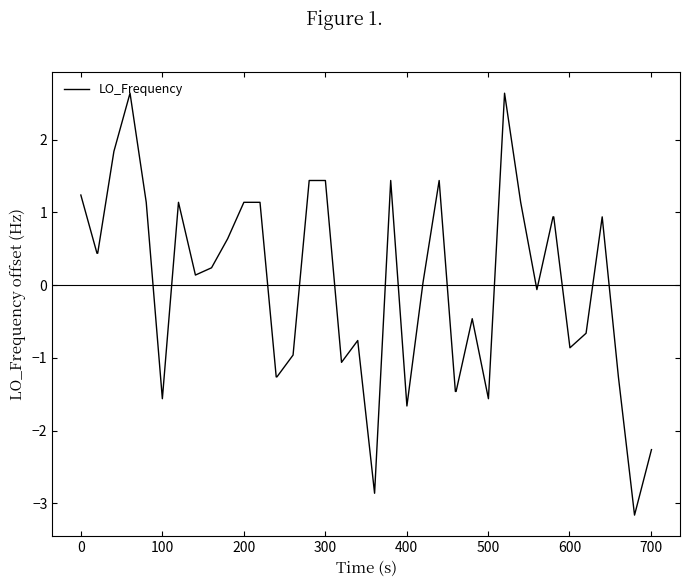

What is the smallest value displayed?

-3.2